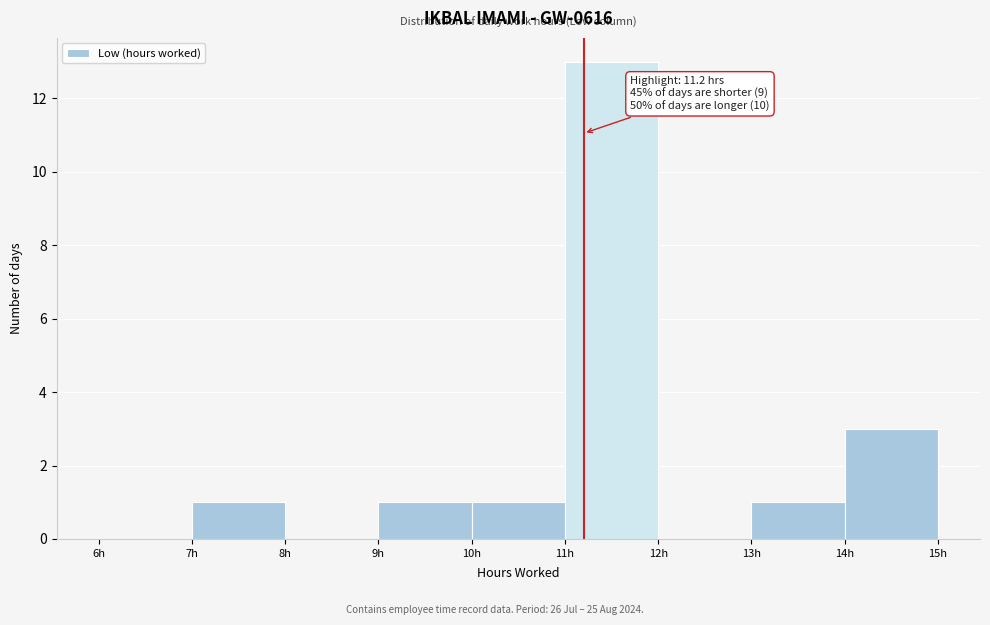

Over which range of the x-axis is the bar tallest?

11 to 12